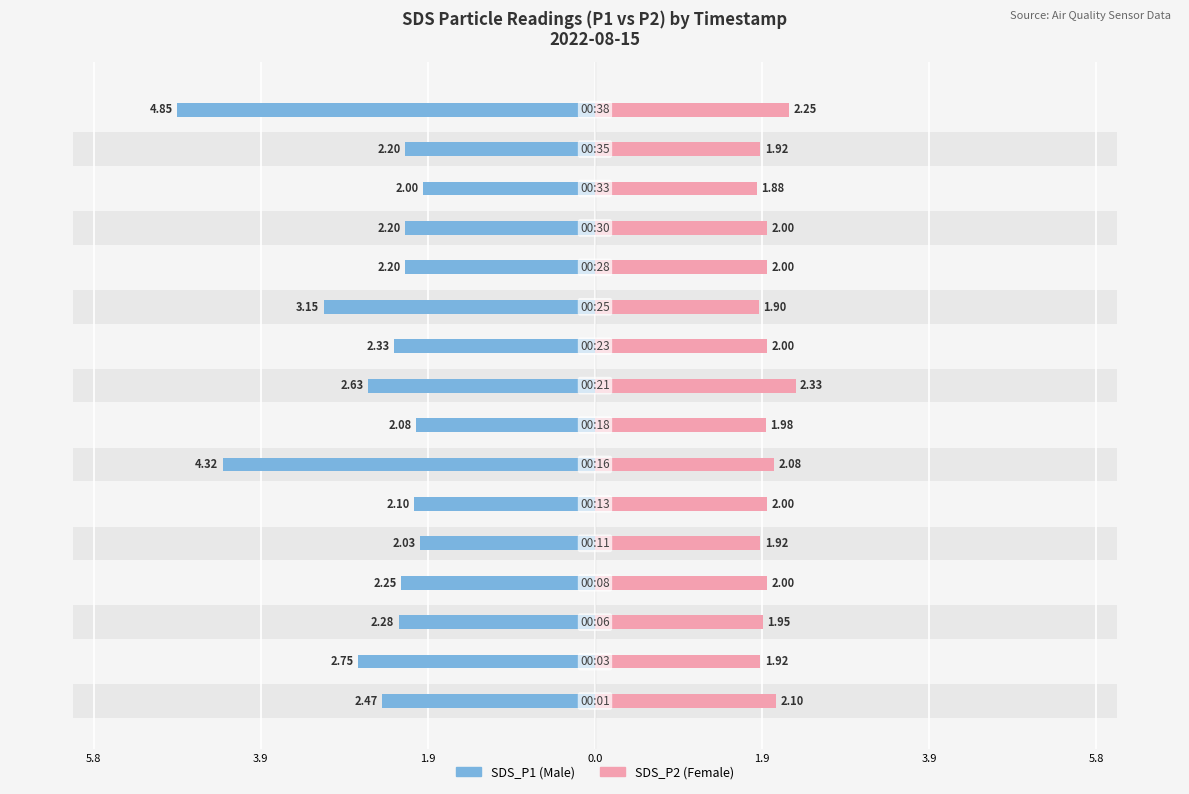

Read the Male value at 7.

2.1